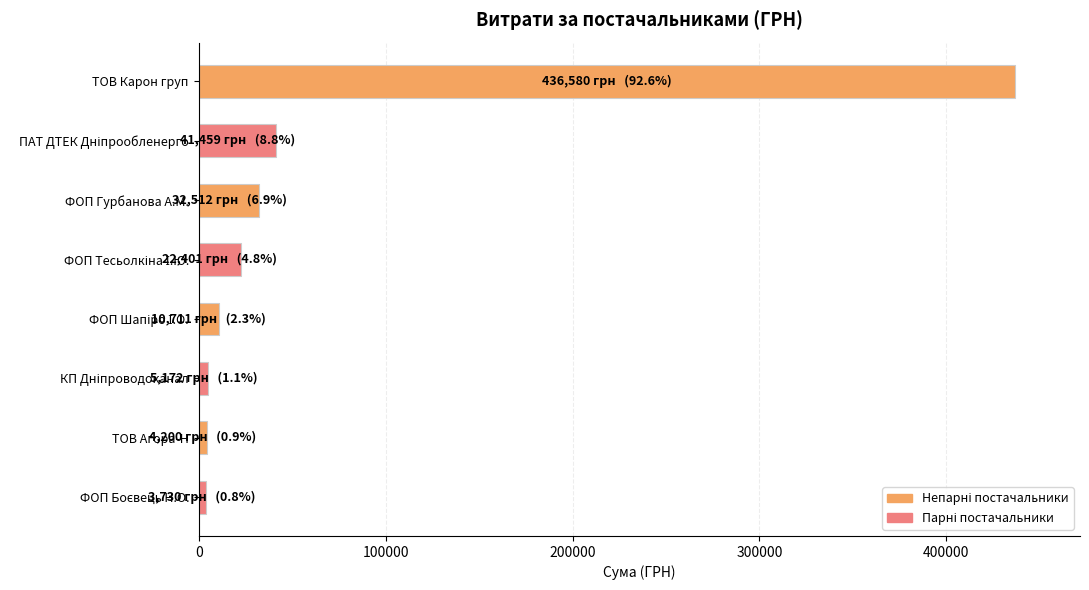

What is the value of the 4th bar from the top?

22400.7